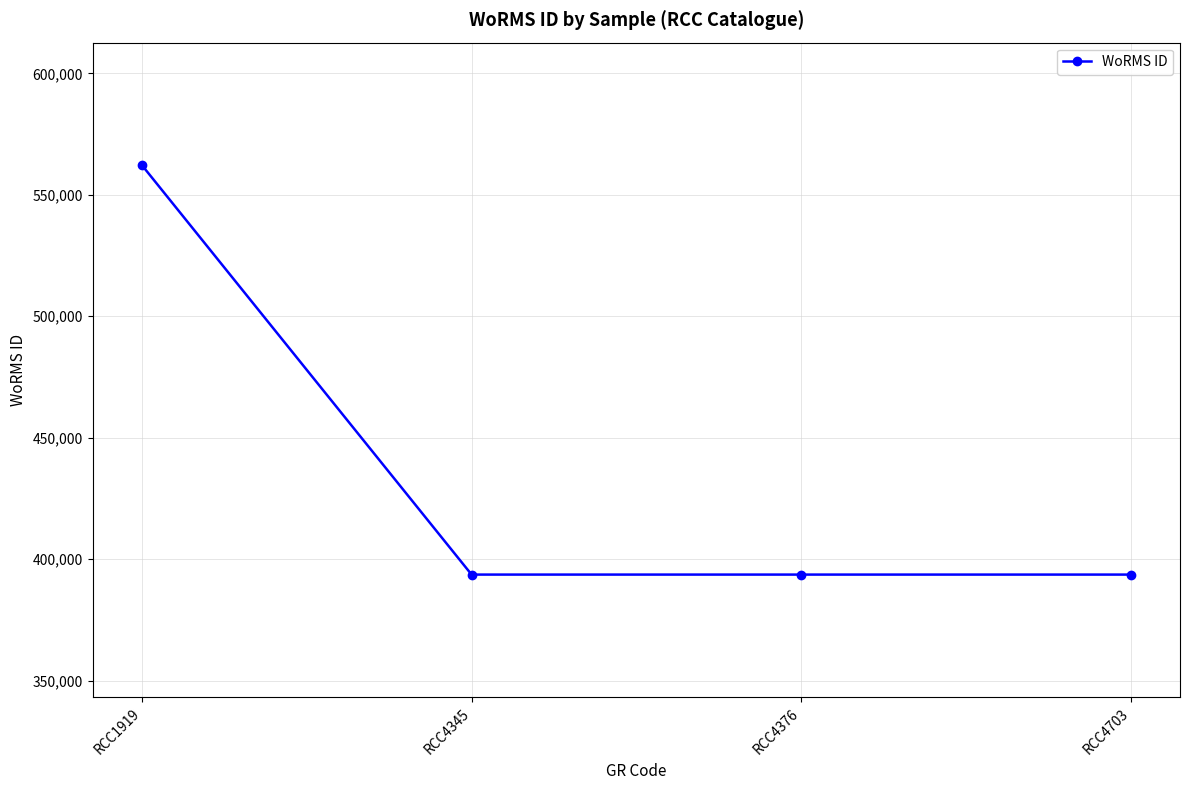

Does the chart have visible grid lines?

Yes